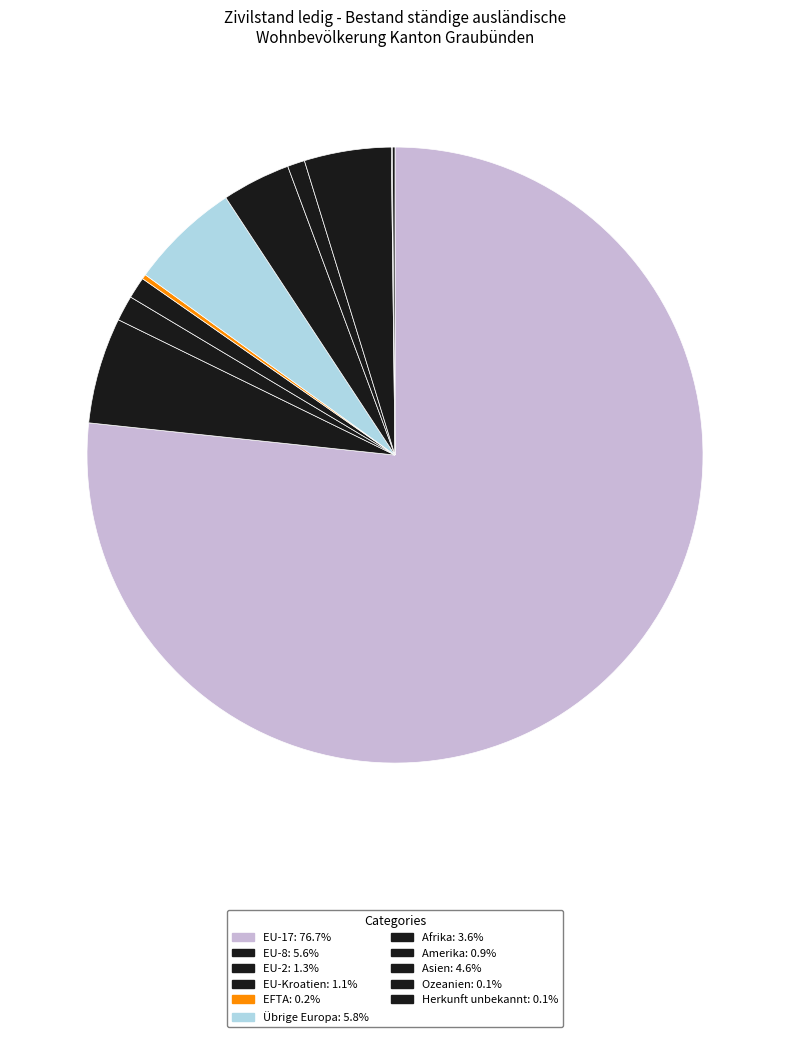

What is the smallest slice in the pie chart?

Ozeanien